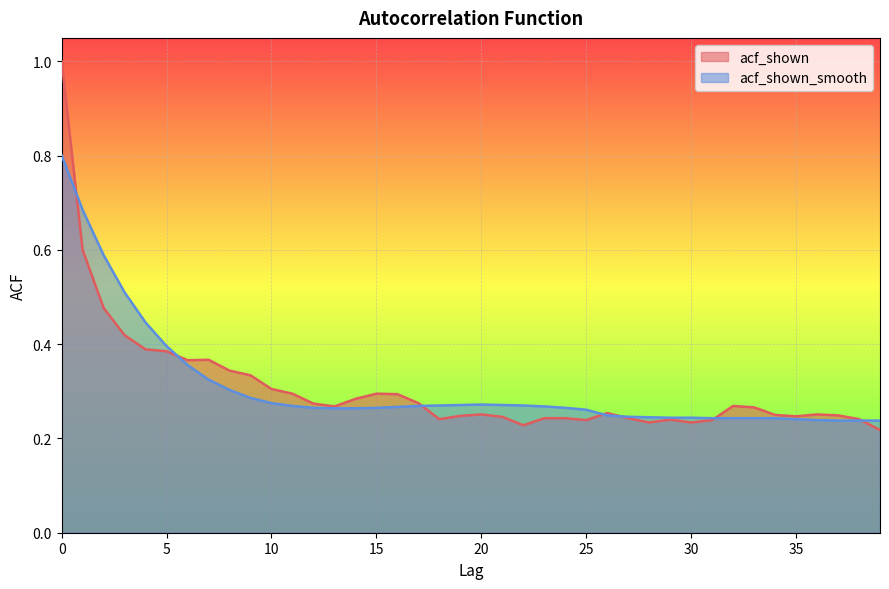

Between 0 and 4, which series saw the biggest shift?

acf_shown